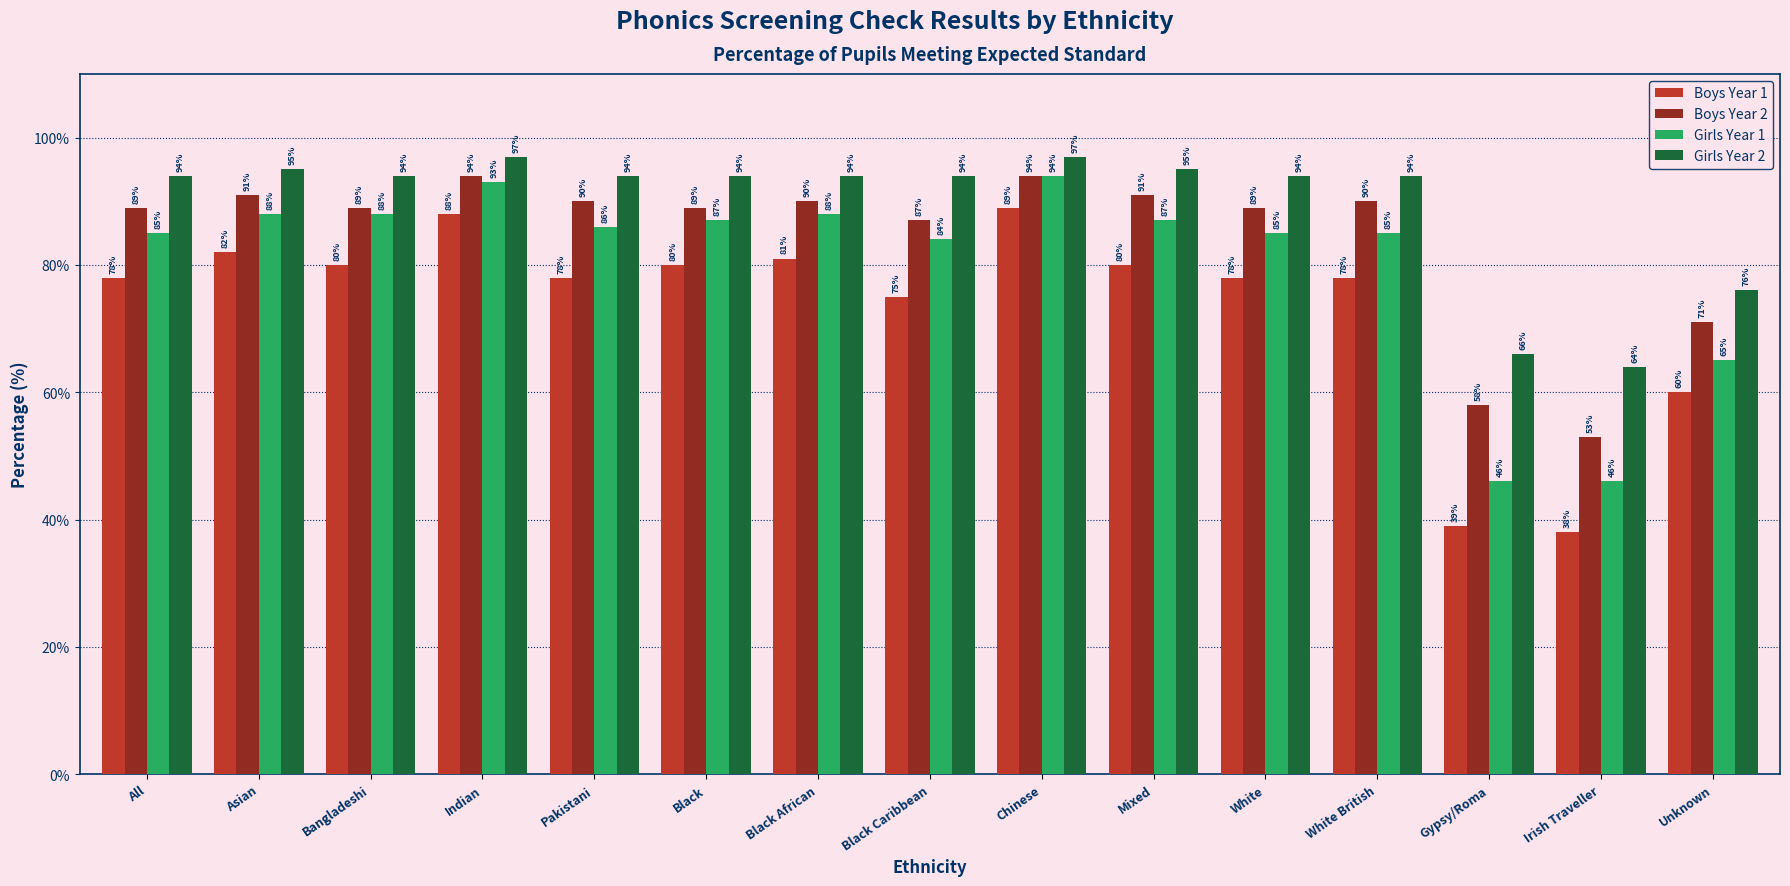

At which label does Boys Year 1 reach its peak?

Chinese